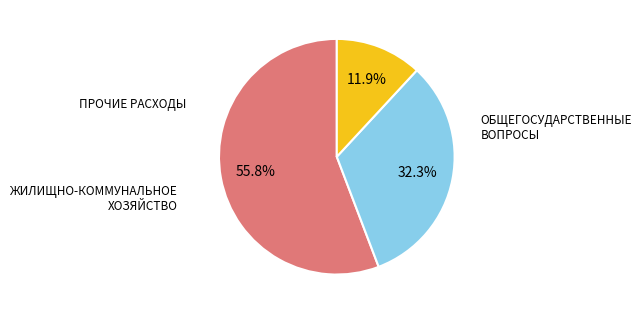

Is there a majority slice in this chart?

Yes